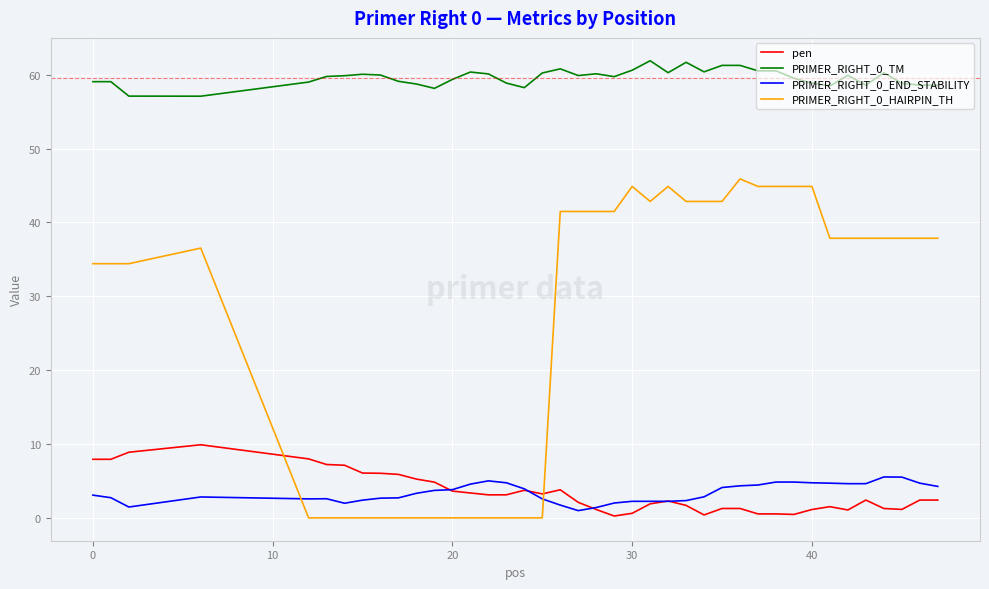

Which series has the largest total across all categories?

PRIMER_RIGHT_0_TM